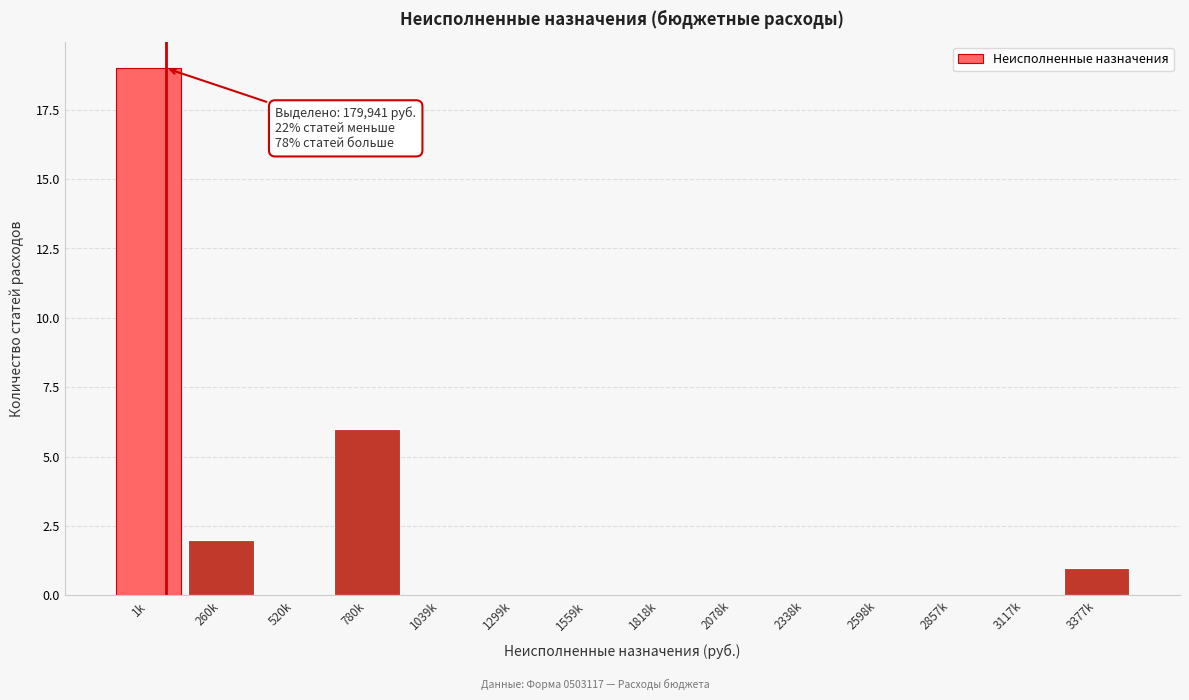

Reading left to right, extract all data points from this chart.

1k=19	260k=2	520k=0	780k=6	1039k=0	1299k=0	1559k=0	1818k=0	2078k=0	2338k=0	2598k=0	2857k=0	3117k=0	3377k=1